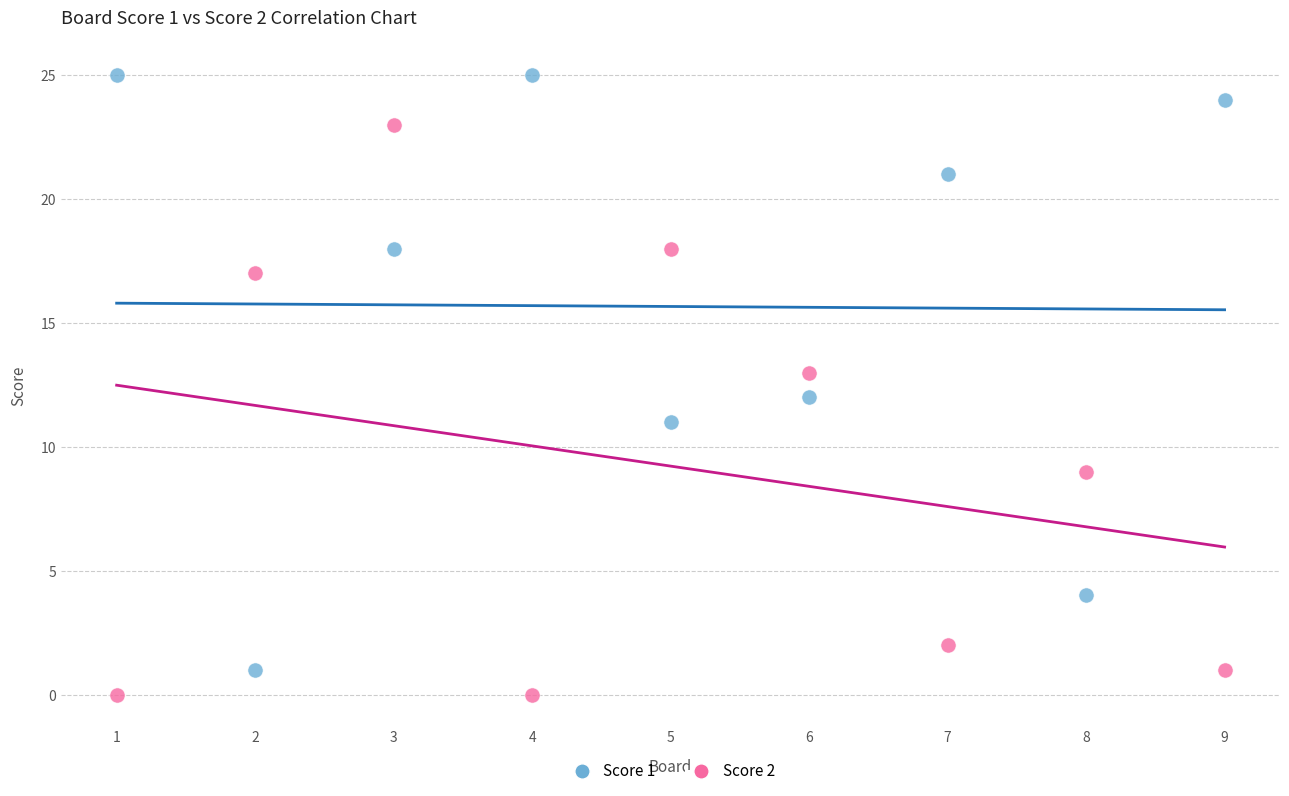

Which series has the widest spread of Y values?

Score 1